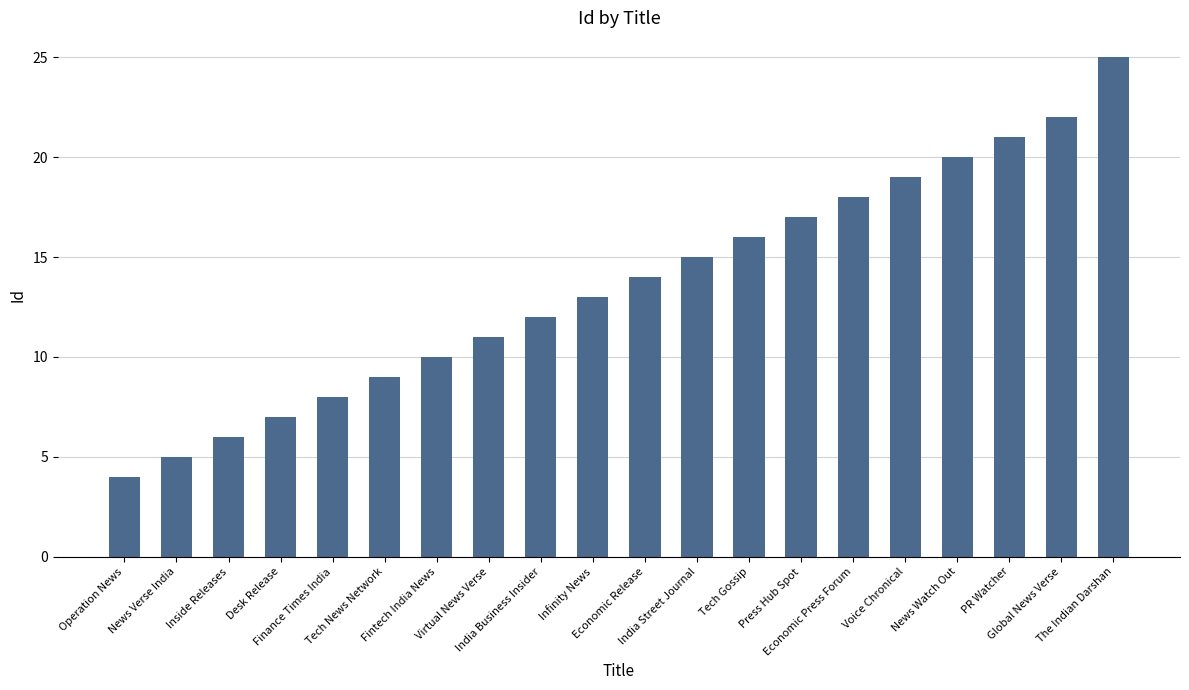

What is the maximum value shown in the chart?

25